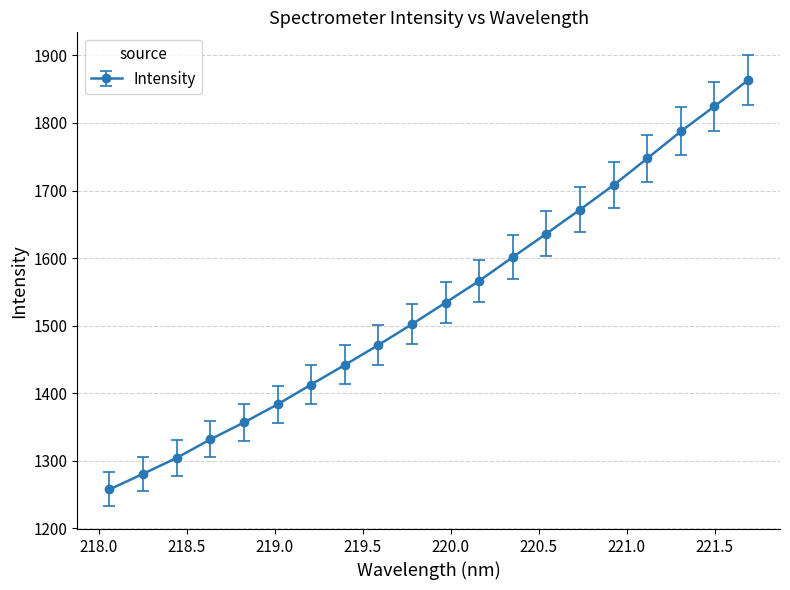

What is the value of the 17th point from the left?

1747.5